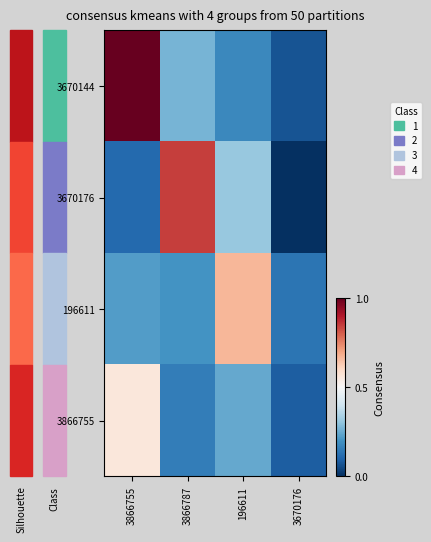

At how many categories does at least one series exceed 0?

4